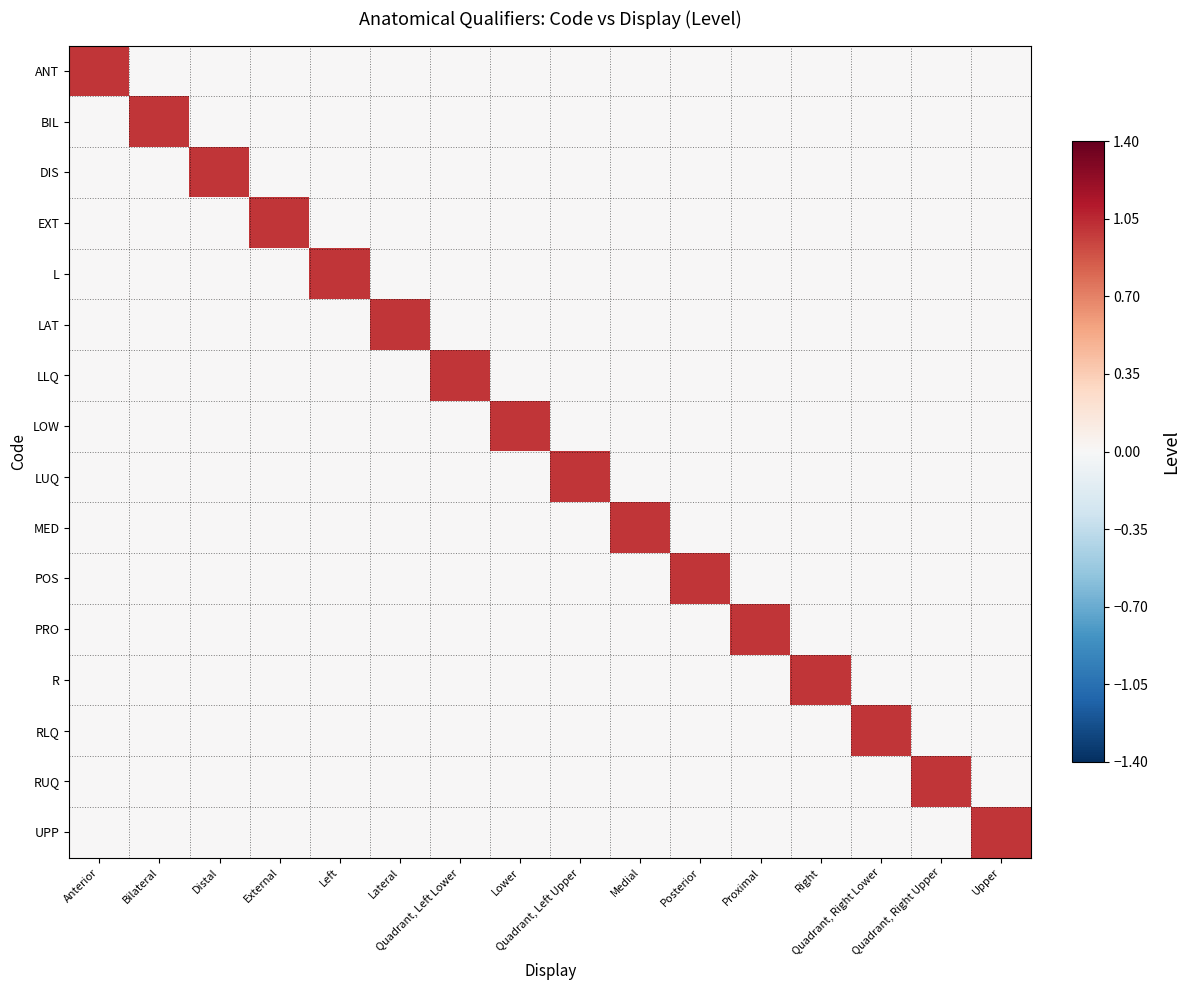

Which series changed the most between Left and Posterior?

L